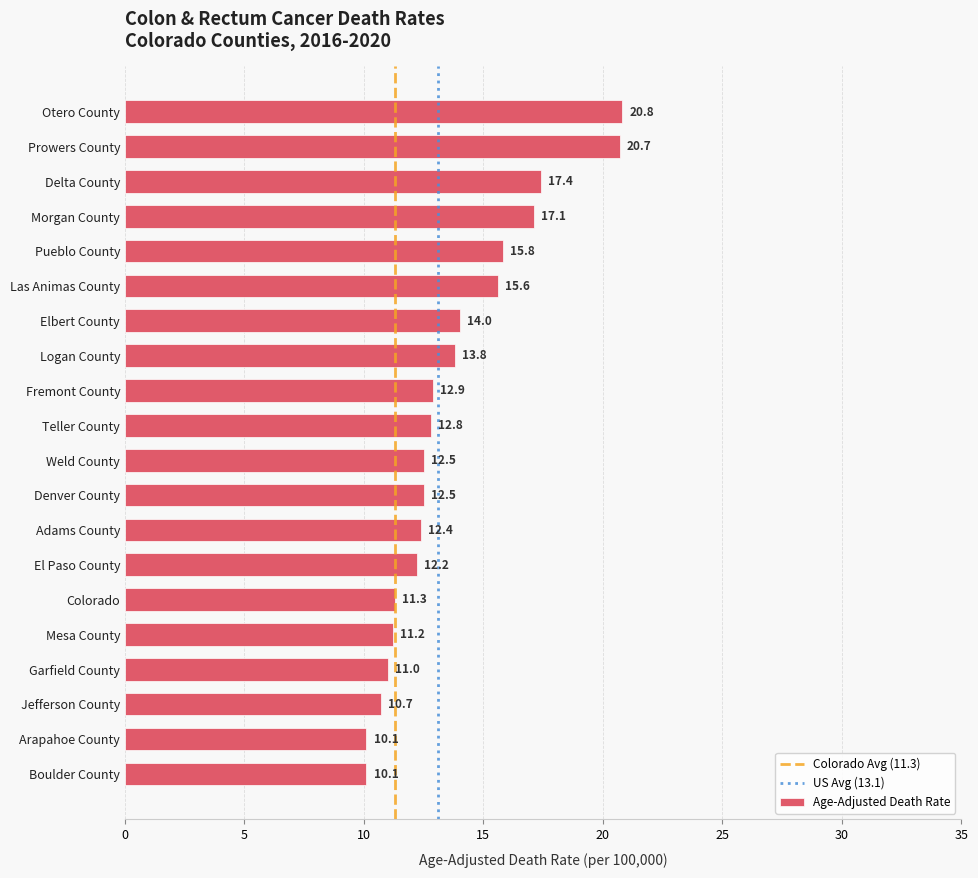

True or false: the data shows 29.3 at Morgan County.

False